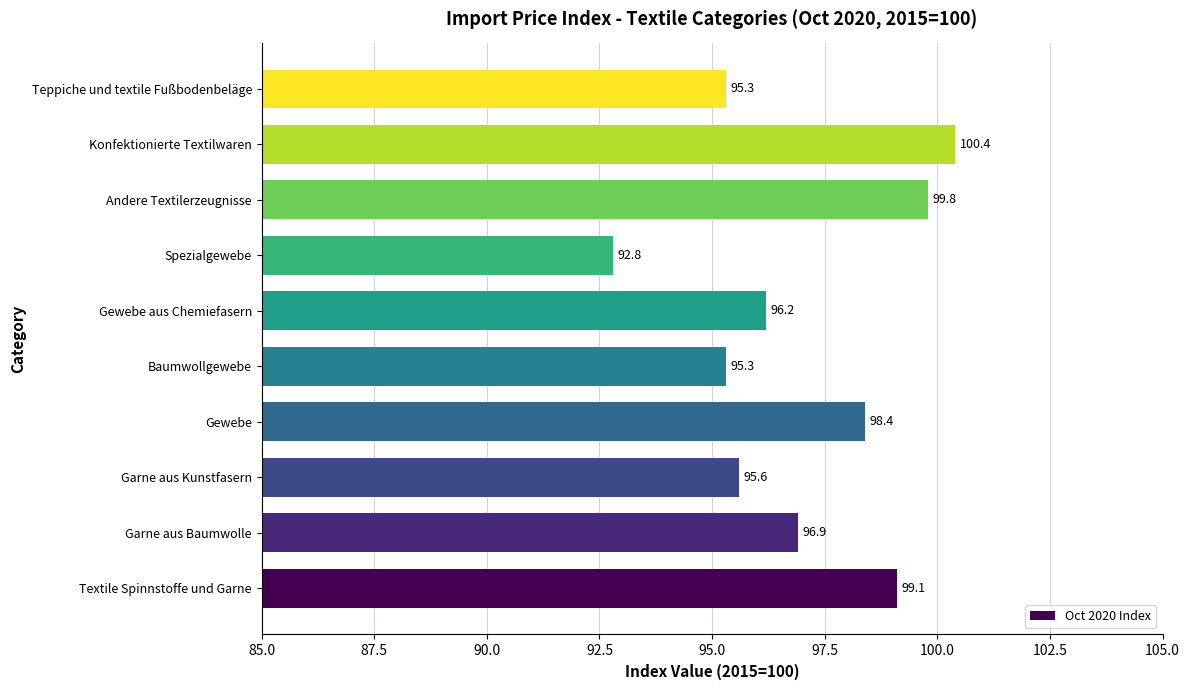

What is the minimum value shown in the chart?

92.8